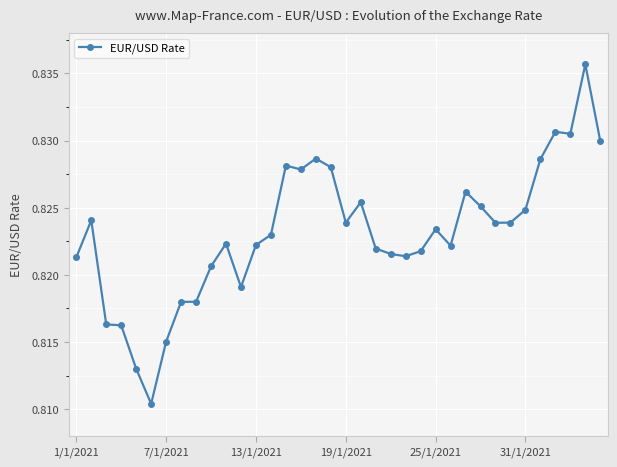

Count the values in the range 0 to 1.

36